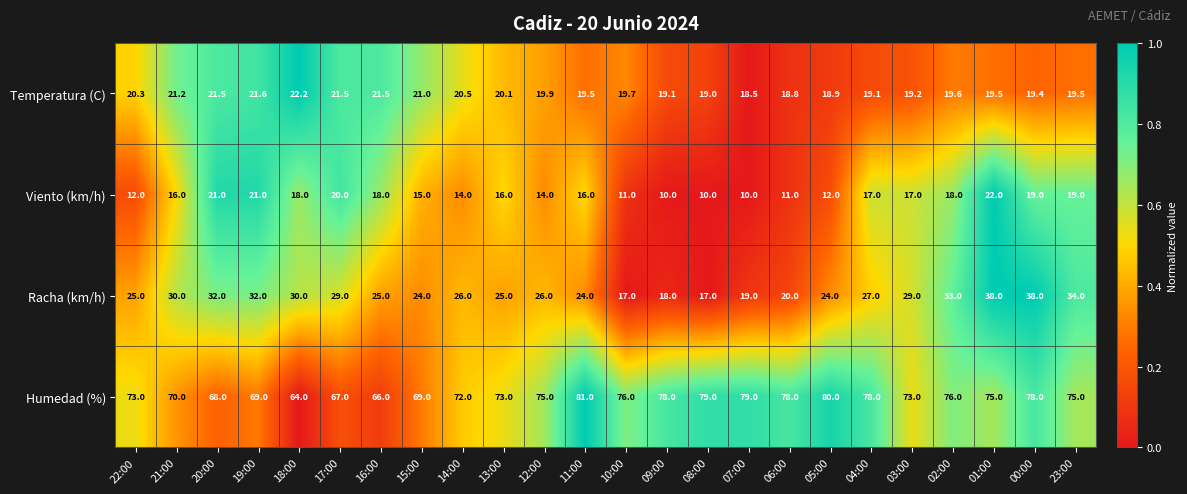

Count the number of data series in this chart.

4